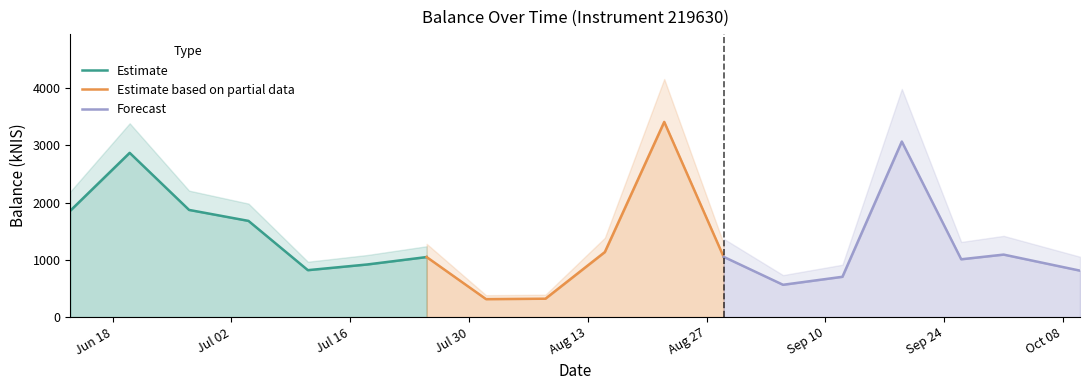

What is the difference between the maximum and minimum values?

3098.9